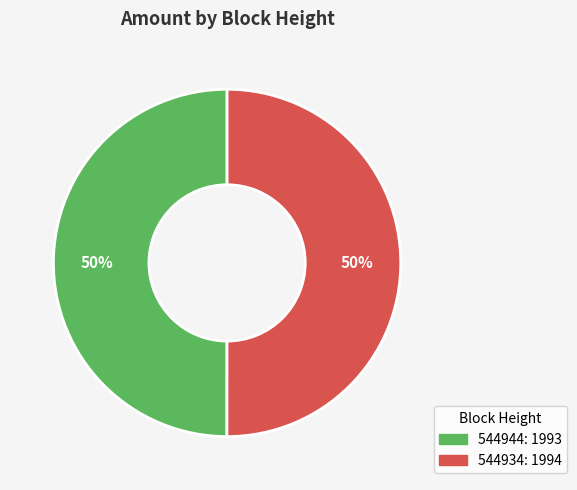

Do 544944 and 544934 together represent more than half of the pie?

Yes